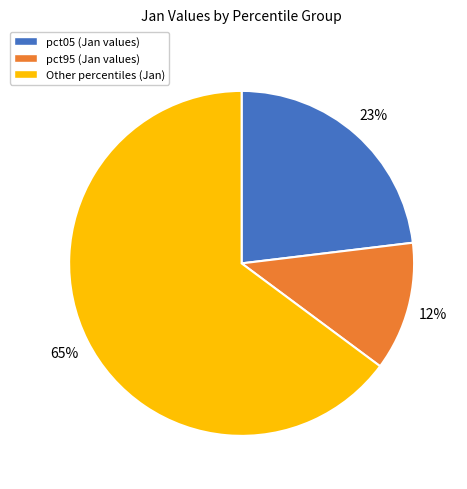

Is the sum of pct05 (Jan values) and Other percentiles (Jan) greater than half?

Yes